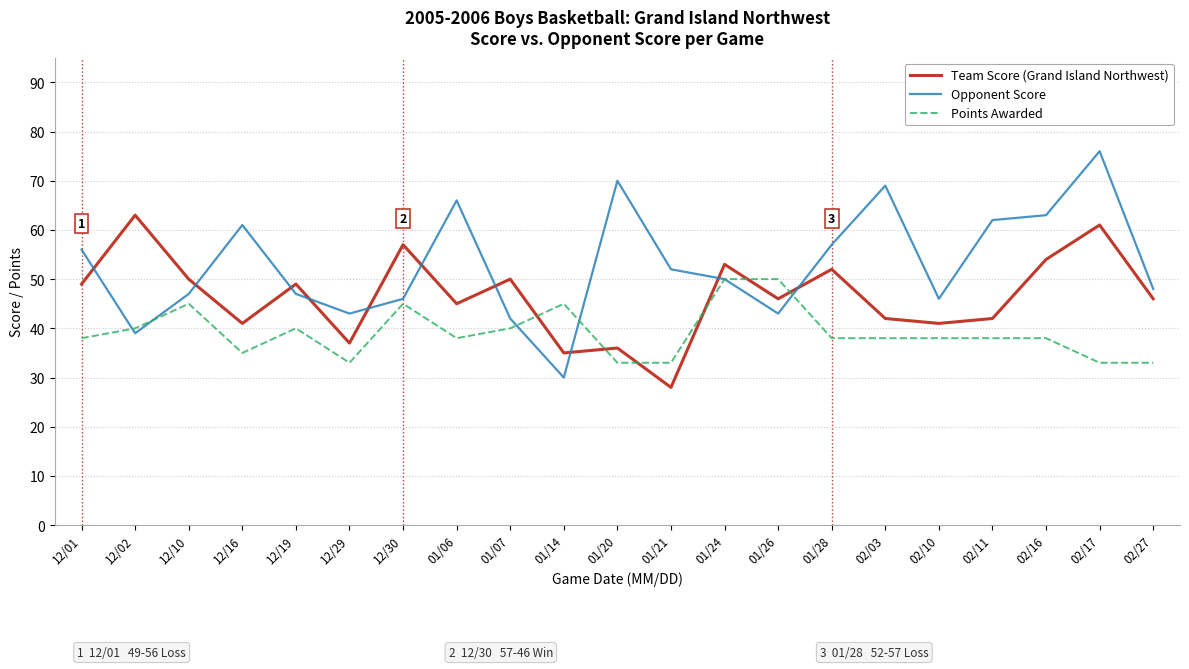

Which label corresponds to the smallest value in the chart?

01/21